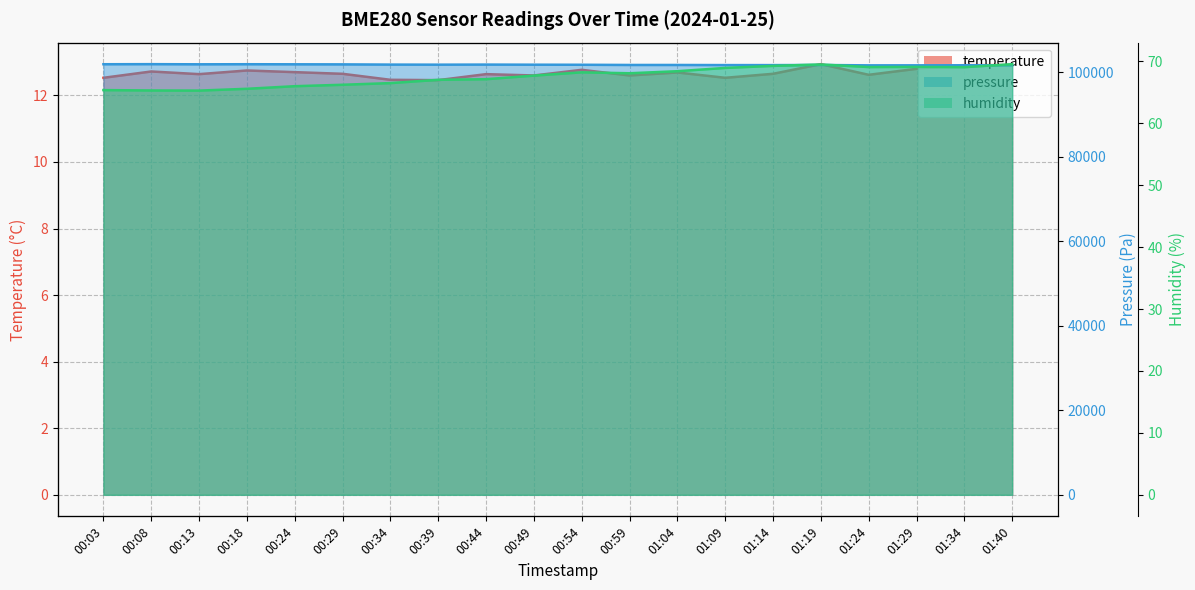

Which has a higher value, 00:29 or 00:18?

00:18